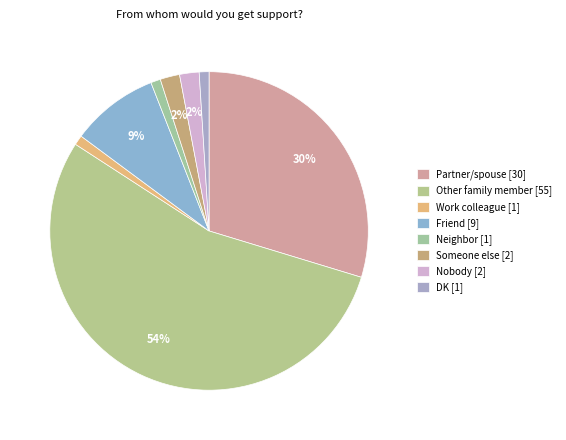

To the nearest percent, what portion does Nobody represent?

2%